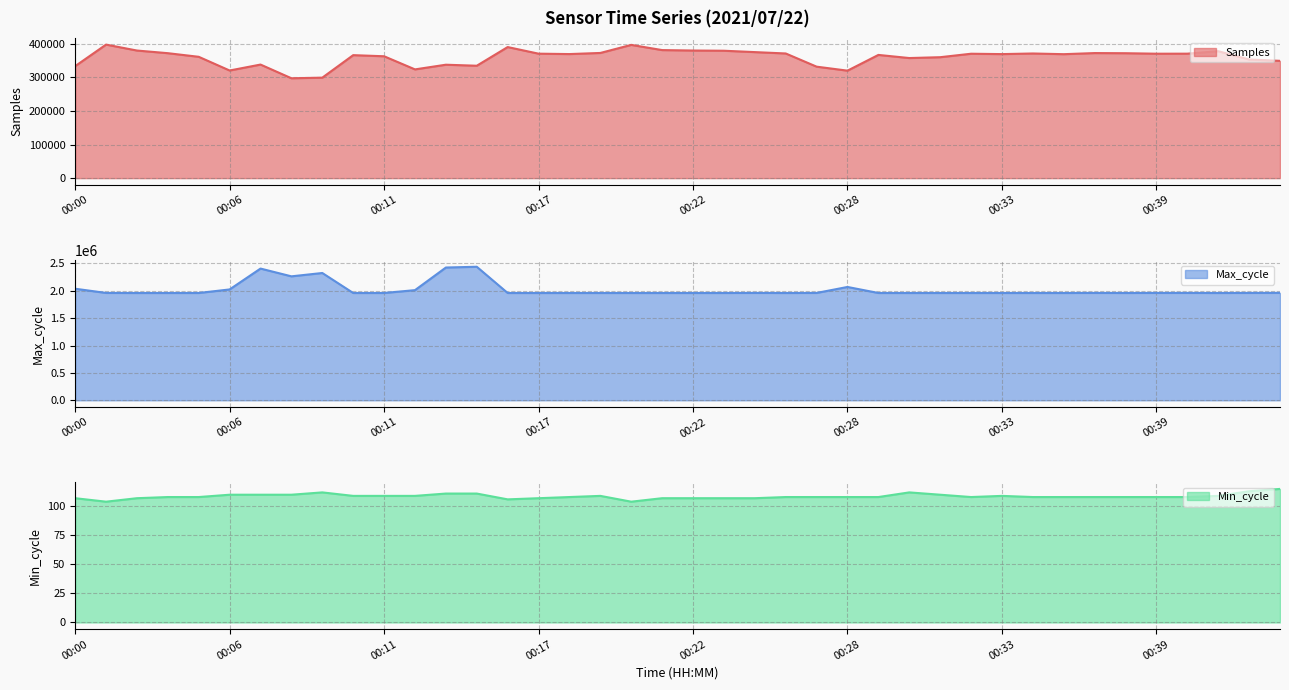

Rank the series by their maximum value, from lowest to highest.

Min_cycle, Samples, Max_cycle